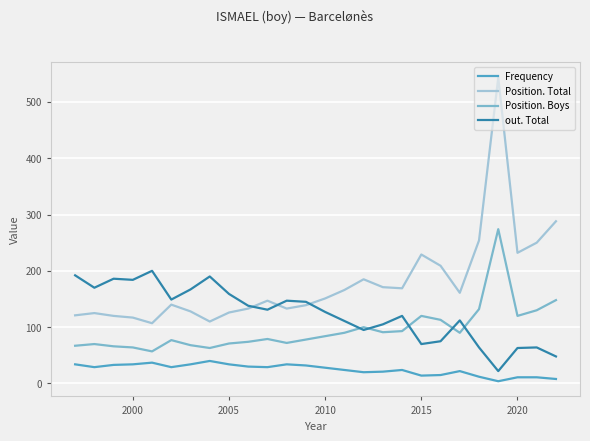

List the series in order of their overall mean, lowest first.

Frequency, Position. Boys, out. Total, Position. Total